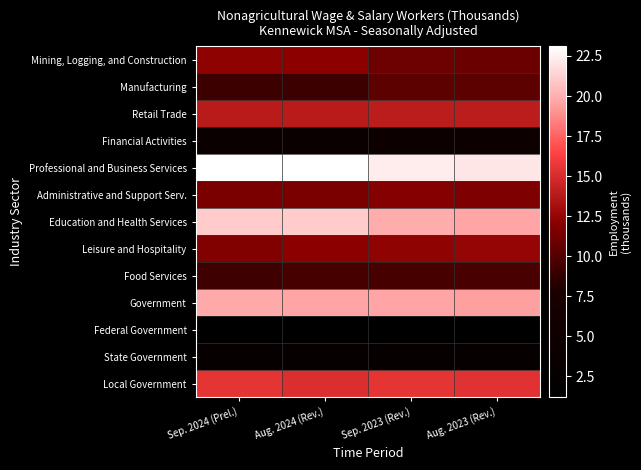

Reading right to left, what are all the values shown in this chart?

Mining, Logging, and Construction: Aug. 2023 (Rev.)=10.9	Sep. 2023 (Rev.)=11.0	Aug. 2024 (Rev.)=12.2	Sep. 2024 (Prel.)=12.3
Manufacturing: Aug. 2023 (Rev.)=10.4	Sep. 2023 (Rev.)=10.4	Aug. 2024 (Rev.)=9.1	Sep. 2024 (Prel.)=9.1
Retail Trade: Aug. 2023 (Rev.)=14.0	Sep. 2023 (Rev.)=14.0	Aug. 2024 (Rev.)=13.9	Sep. 2024 (Prel.)=13.9
Financial Activities: Aug. 2023 (Rev.)=4.3	Sep. 2023 (Rev.)=4.3	Aug. 2024 (Rev.)=4.2	Sep. 2024 (Prel.)=4.1
Professional and Business Services: Aug. 2023 (Rev.)=22.1	Sep. 2023 (Rev.)=22.4	Aug. 2024 (Rev.)=23.1	Sep. 2024 (Prel.)=23.1
Administrative and Support Serv.: Aug. 2023 (Rev.)=11.7	Sep. 2023 (Rev.)=11.9	Aug. 2024 (Rev.)=11.5	Sep. 2024 (Prel.)=11.5
Education and Health Services: Aug. 2023 (Rev.)=19.6	Sep. 2023 (Rev.)=19.9	Aug. 2024 (Rev.)=21.1	Sep. 2024 (Prel.)=21.1
Leisure and Hospitality: Aug. 2023 (Rev.)=12.5	Sep. 2023 (Rev.)=12.4	Aug. 2024 (Rev.)=12.2	Sep. 2024 (Prel.)=11.8
Food Services: Aug. 2023 (Rev.)=9.6	Sep. 2023 (Rev.)=9.5	Aug. 2024 (Rev.)=9.5	Sep. 2024 (Prel.)=9.2
Government: Aug. 2023 (Rev.)=19.5	Sep. 2023 (Rev.)=19.6	Aug. 2024 (Rev.)=19.6	Sep. 2024 (Prel.)=19.8
Federal Government: Aug. 2023 (Rev.)=1.2	Sep. 2023 (Rev.)=1.2	Aug. 2024 (Rev.)=1.2	Sep. 2024 (Prel.)=1.3
State Government: Aug. 2023 (Rev.)=2.9	Sep. 2023 (Rev.)=2.9	Aug. 2024 (Rev.)=3.2	Sep. 2024 (Prel.)=3.0
Local Government: Aug. 2023 (Rev.)=15.4	Sep. 2023 (Rev.)=15.5	Aug. 2024 (Rev.)=15.2	Sep. 2024 (Prel.)=15.5